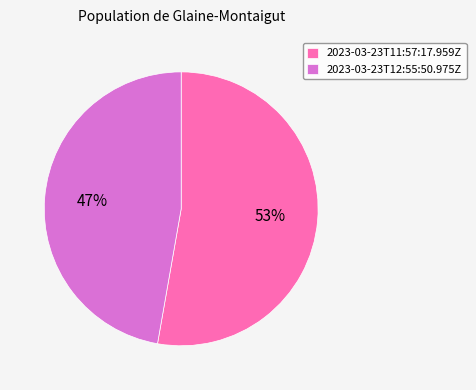

What percentage is the 2023-03-23T12:55:50.975Z slice, to the nearest percent?

47%